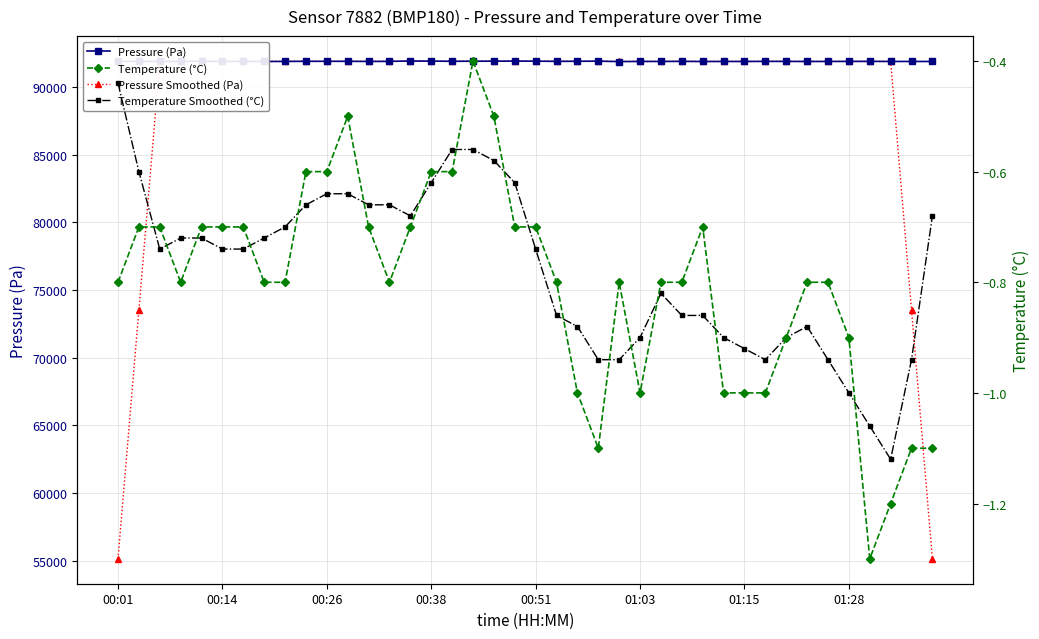

At which category is the sum across all series the highest?

14